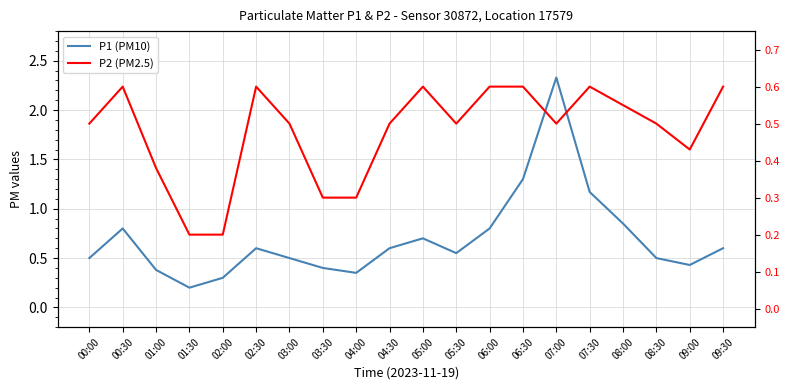

What is the value of the P2 (PM2.5) point at the 9th from the left?

0.3